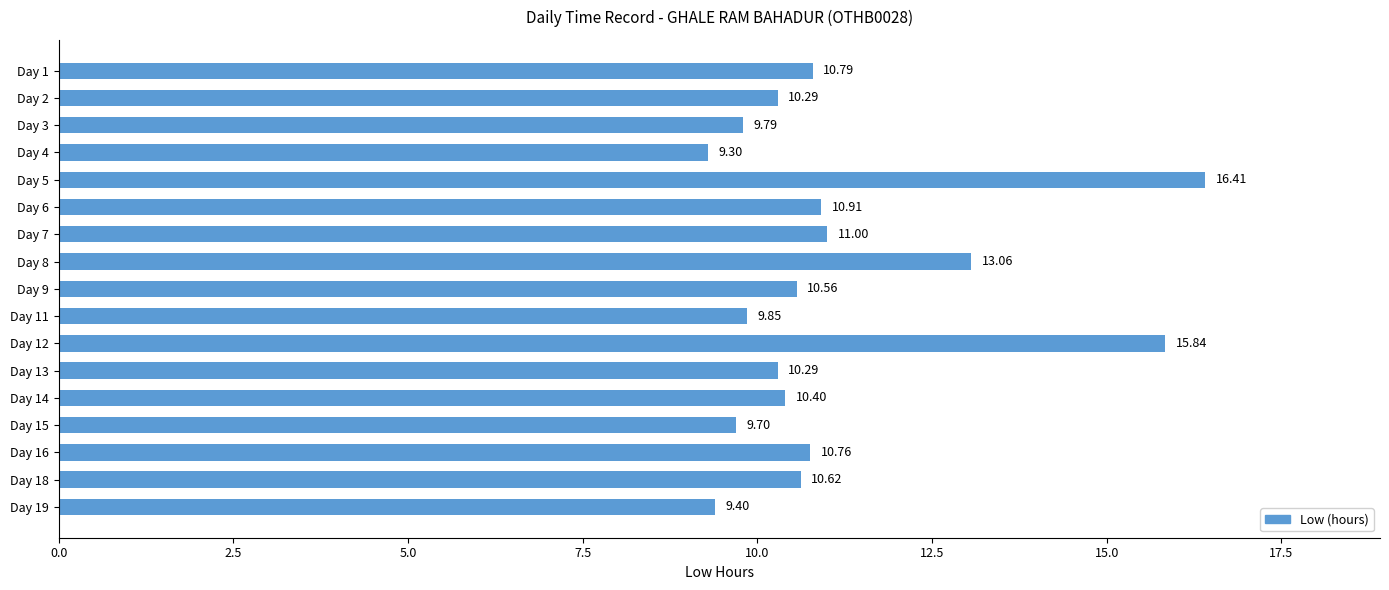

What is the difference between the values at Day 8 and Day 1?

2.3